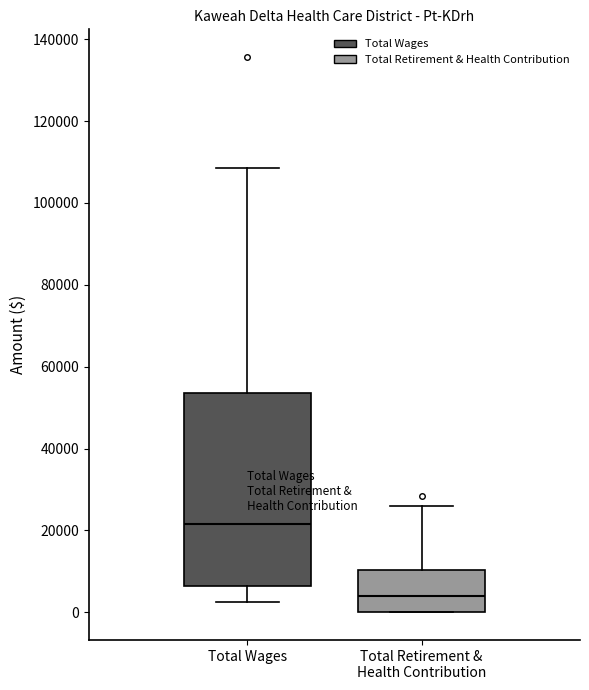

Reading left to right, read every box against the y-axis: the position of its median line, the range the box covers, and the ends of its whiskers. The values are not printed on the chart, so give them approximately, as read against the axis.

Total Wages: median 22000, box 6000 to 54000, whiskers 2000 to 108000
Total Retirement & Health Contribution: median 4000, box 0 to 10000, whiskers 0 to 26000